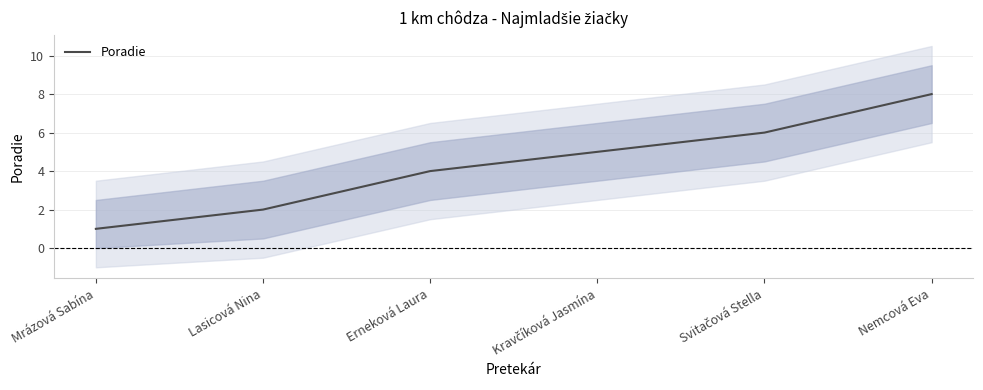

Rank the categories by value from highest to lowest.

Nemcová Eva, Svitačová Stella, Kravčíková Jasmína, Erneková Laura, Lasicová Nina, Mrázová Sabína